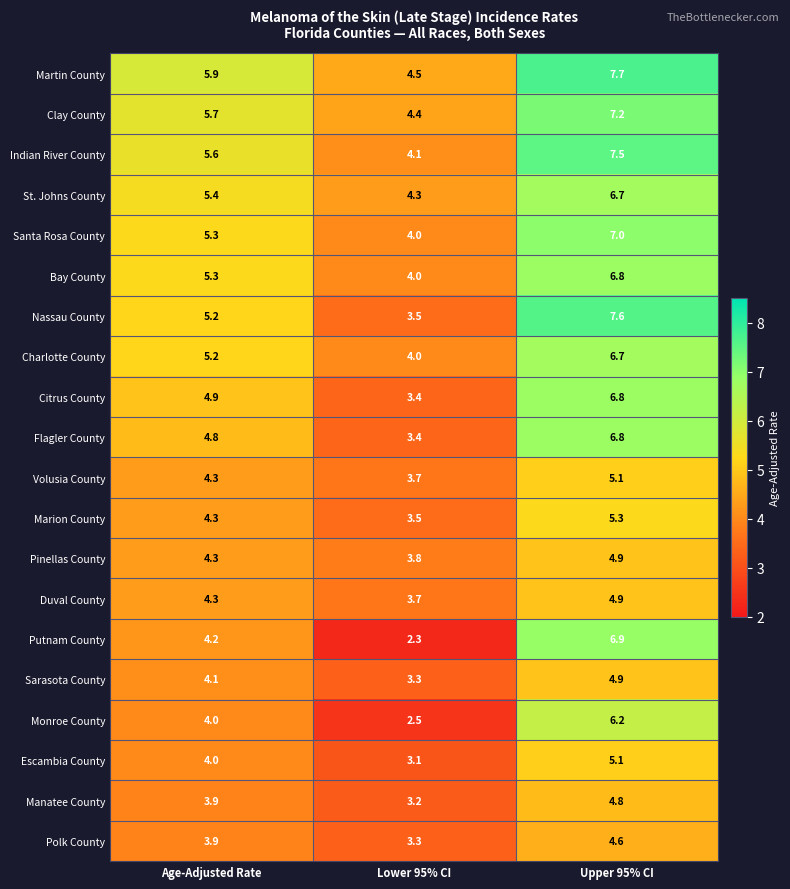

List the labels in order of Pinellas County value, smallest first.

Lower 95% CI, Age-Adjusted Rate, Upper 95% CI